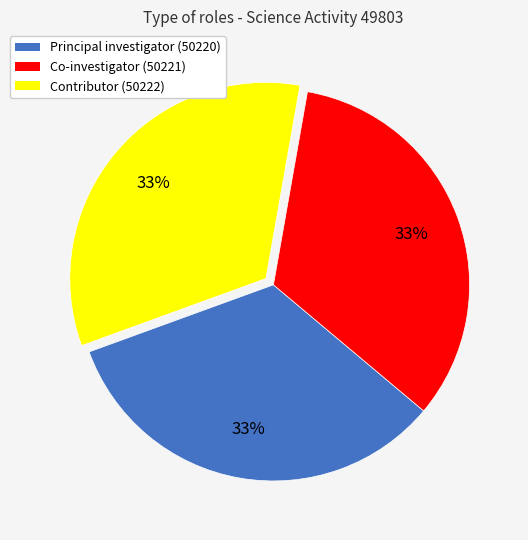

To the nearest percent, what is the average slice percentage?

33%